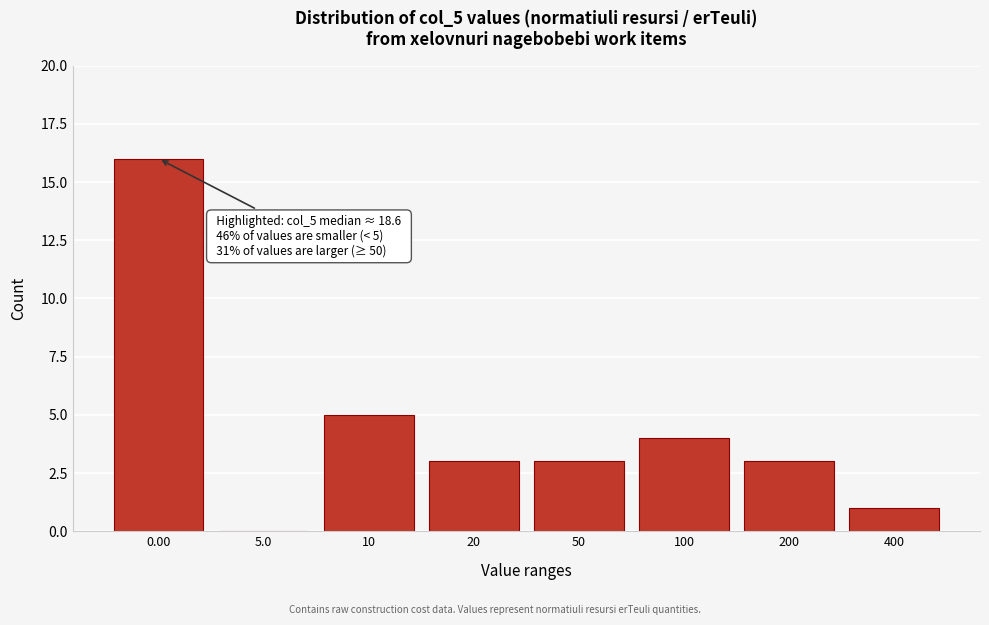

Reading right to left, transcribe all the data shown in this chart.

400=1	200=3	100=4	50=3	20=3	10=5	5.0=0	0.00=16